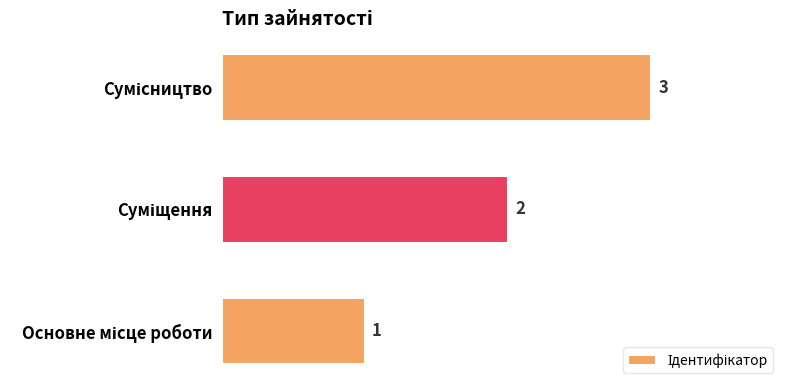

Count the values in the range 1 to 3.

3